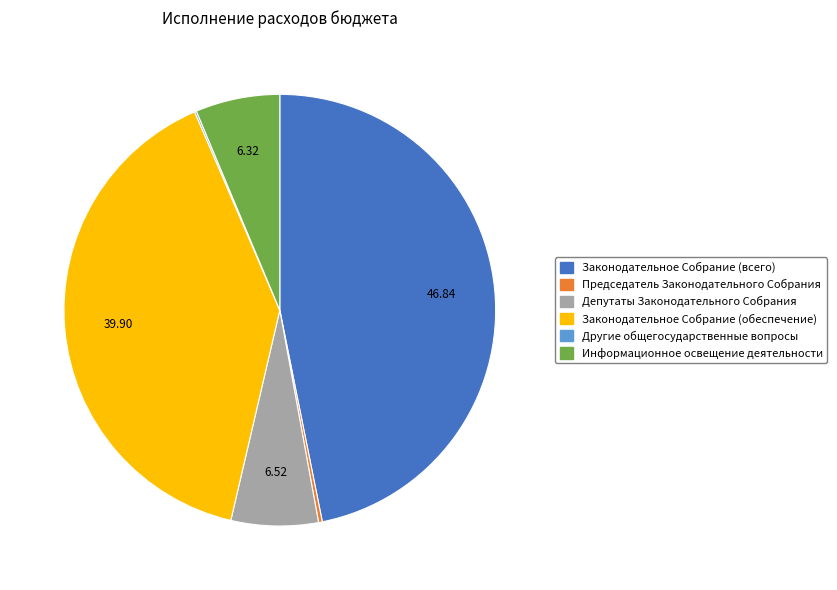

Does any single category account for the majority?

No